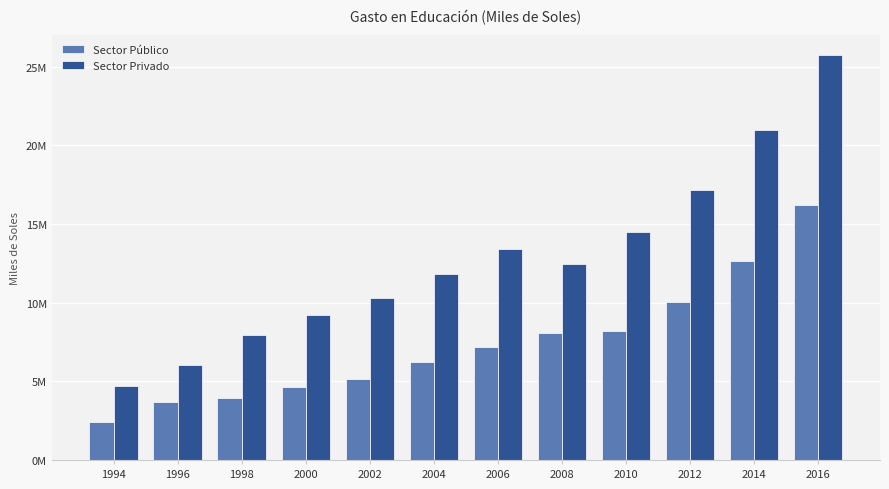

Reading left to right, transcribe all the data shown in this chart.

Sector Público: 2388152	3679204	3966841	4663781	5174792	6212893	7155354	8042000	8182000	10021000	12674000	16186000
Sector Privado: 4730637	6020210	7950011	9191971	10272945	11803855	13438959	12451000	14518000	17148000	20963000	25715000